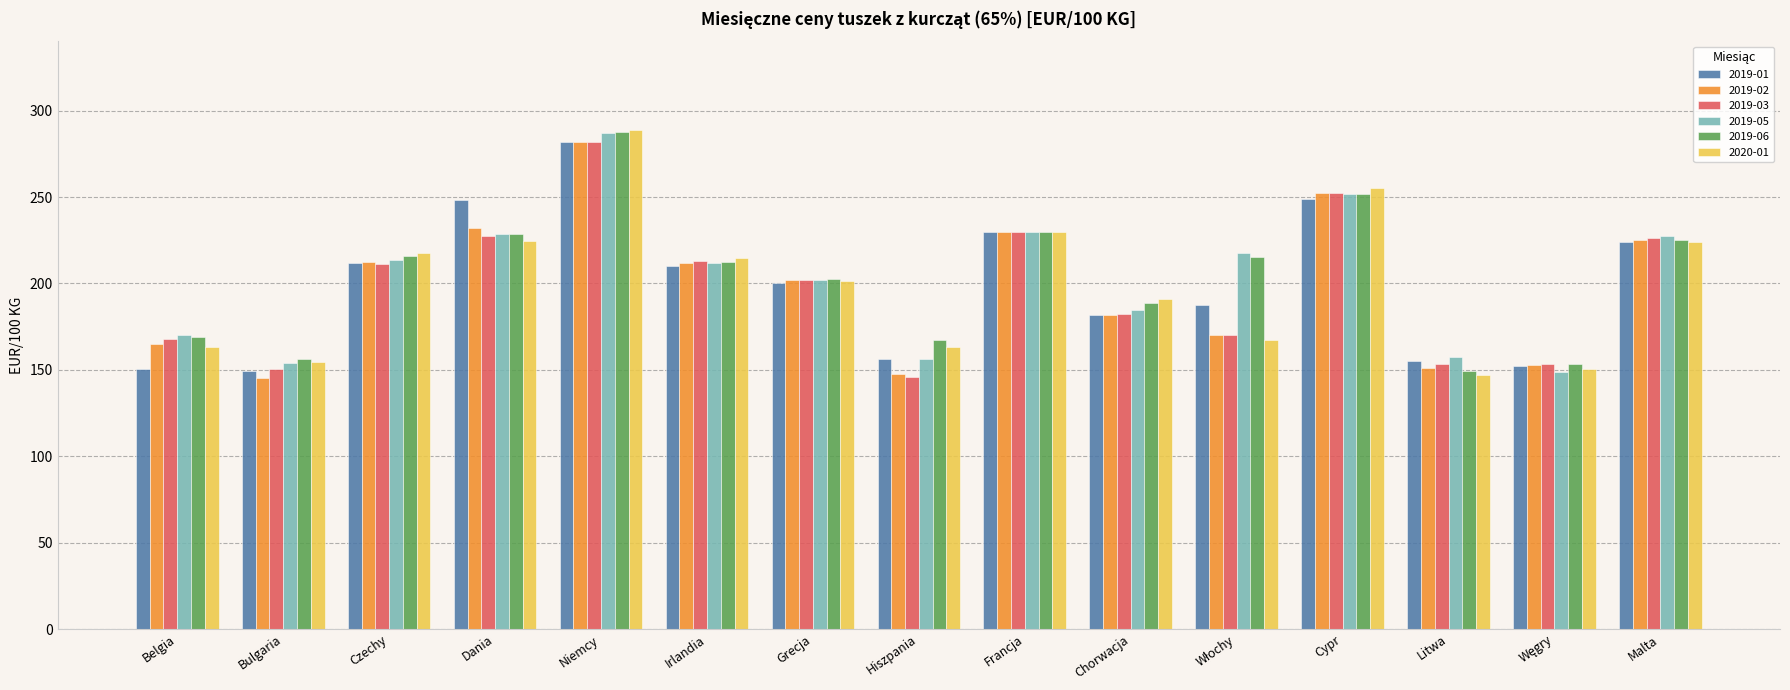

Is it true that 2019-06 equals 131.8 at Chorwacja?

False